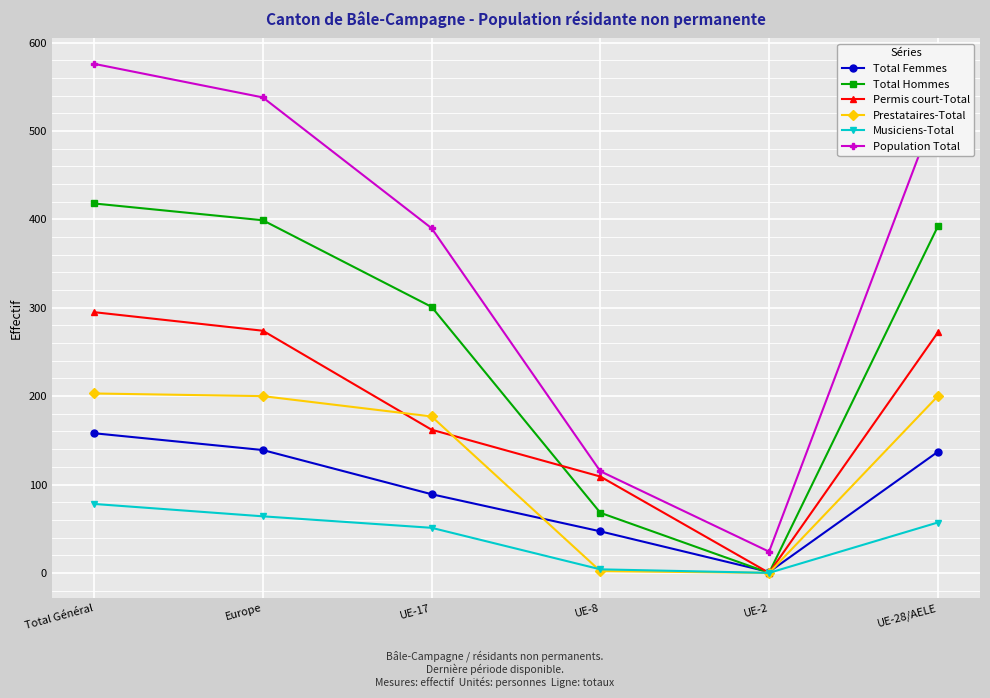

Which series has the largest range (max minus min)?

Population Total